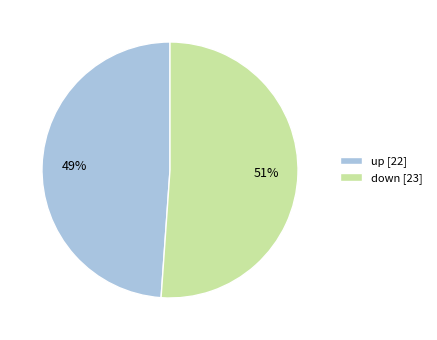

Rank the categories by value from lowest to highest.

up, down